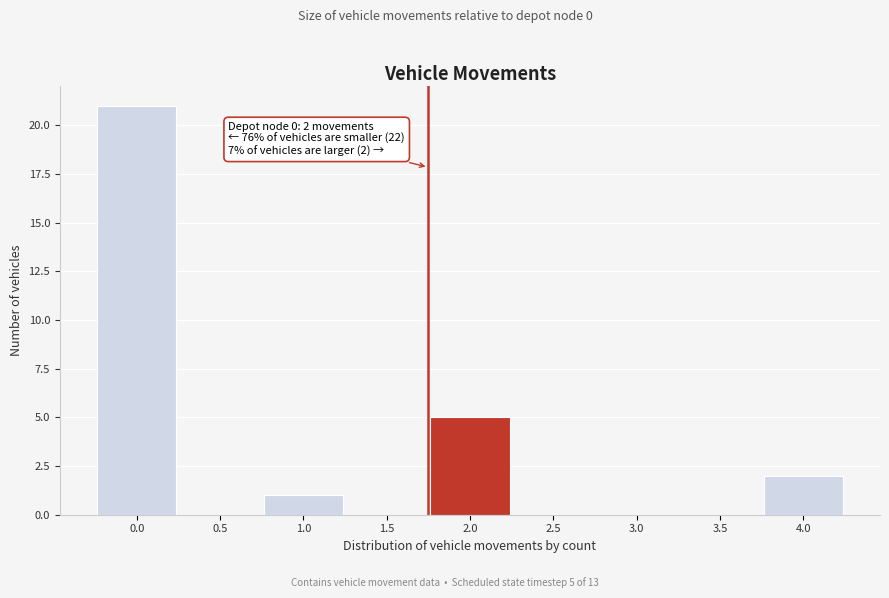

Reading left to right, list all the values displayed in this chart.

0.0=21	0.5=0	1.0=1	1.5=0	2.0=5	2.5=0	3.0=0	3.5=0	4.0=2